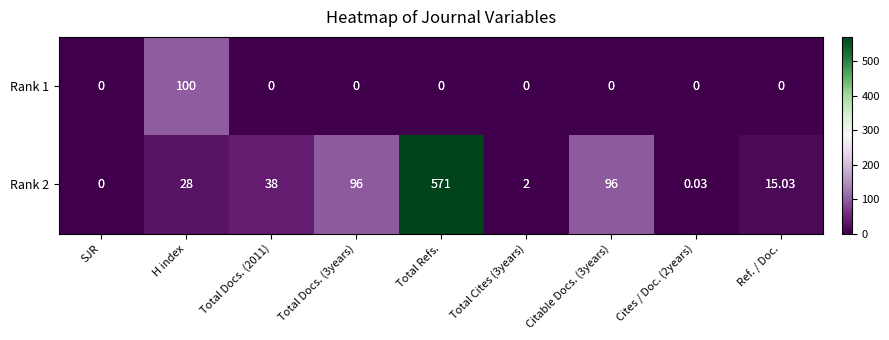

Which label corresponds to the largest value in the chart?

Total Refs.